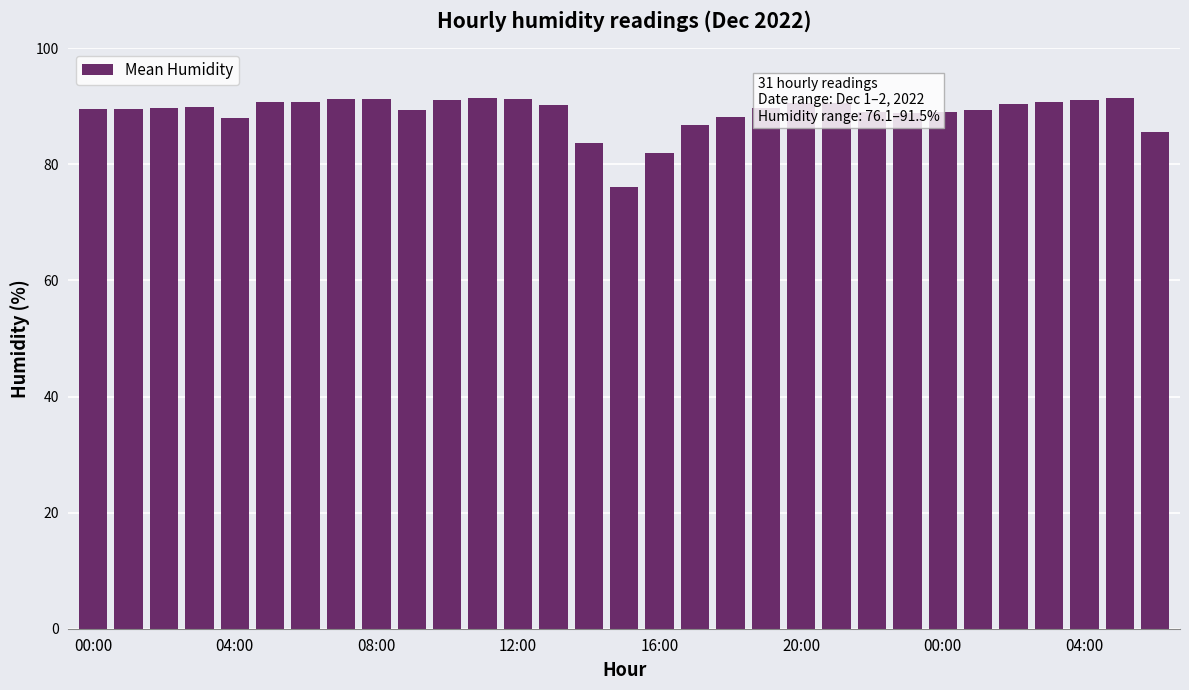

What is the value of the 23rd bar from the left?

89.0